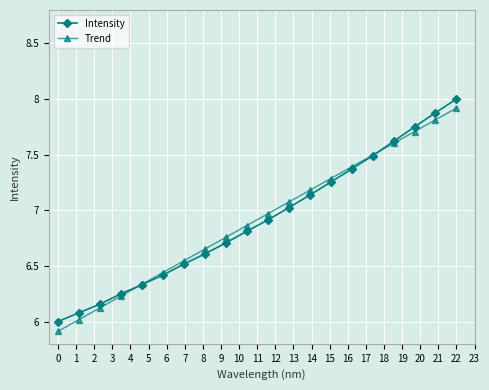

Which series has the widest spread of values?

Trend